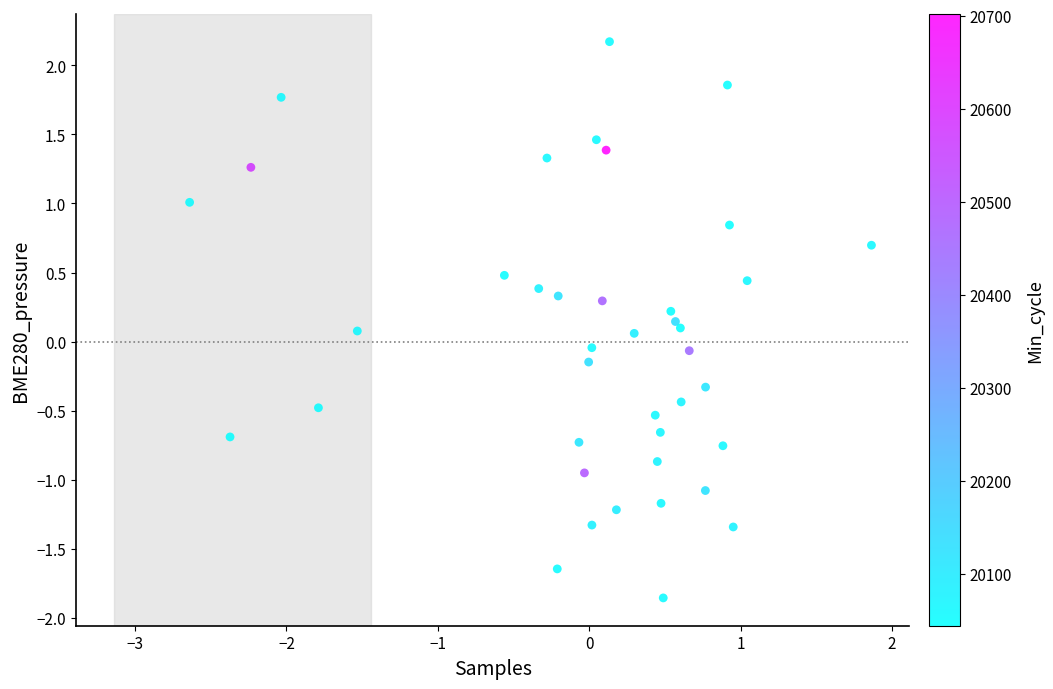

What is the range of Y values (max minus min)?

4.0